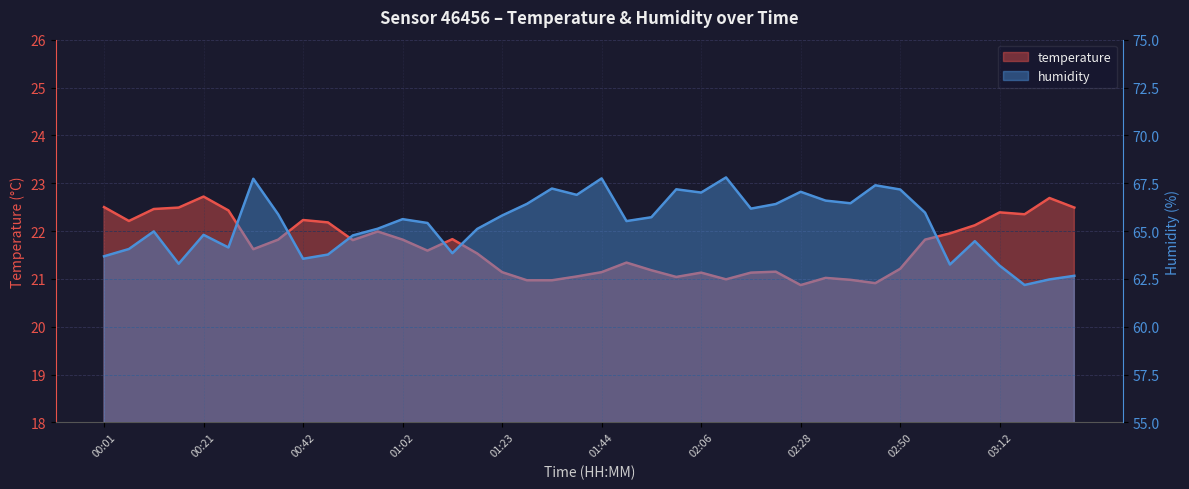

At which label does temperature first exceed 21?

00:01